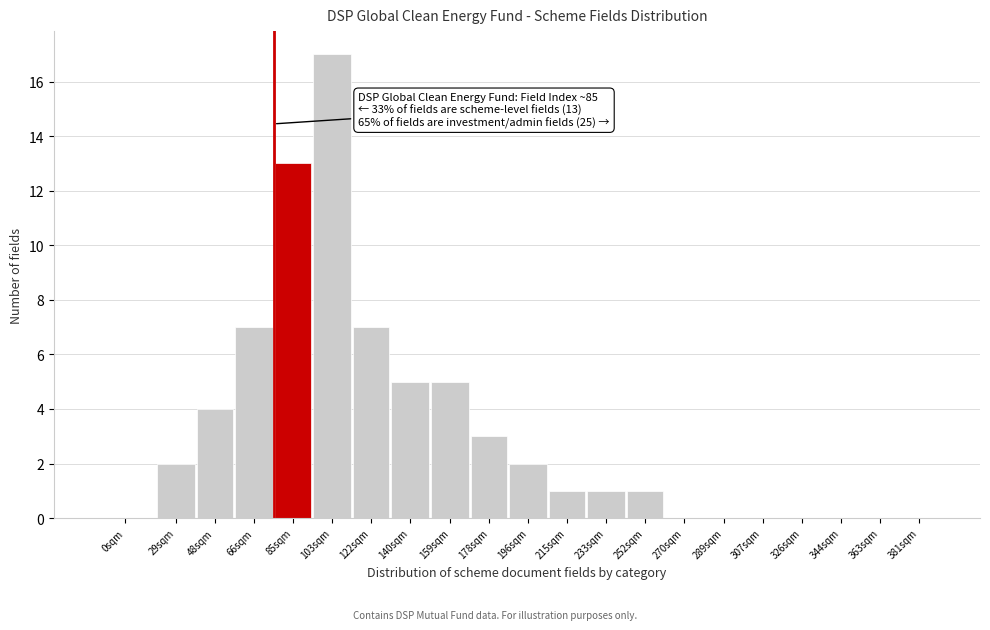

Reading right to left, what are all the values shown in this chart?

381sqm=0	363sqm=0	344sqm=0	326sqm=0	307sqm=0	289sqm=0	270sqm=0	252sqm=1	233sqm=1	215sqm=1	196sqm=2	178sqm=3	159sqm=5	140sqm=5	122sqm=7	103sqm=17	85sqm=13	66sqm=7	48sqm=4	29sqm=2	0sqm=0